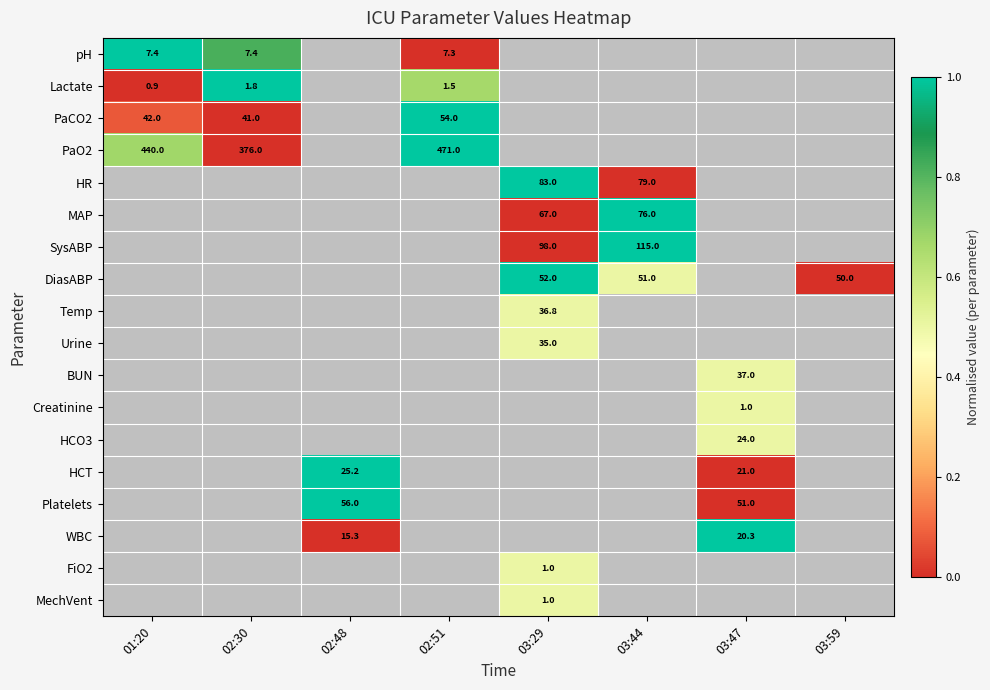

At how many categories does at least one series exceed 0?

7